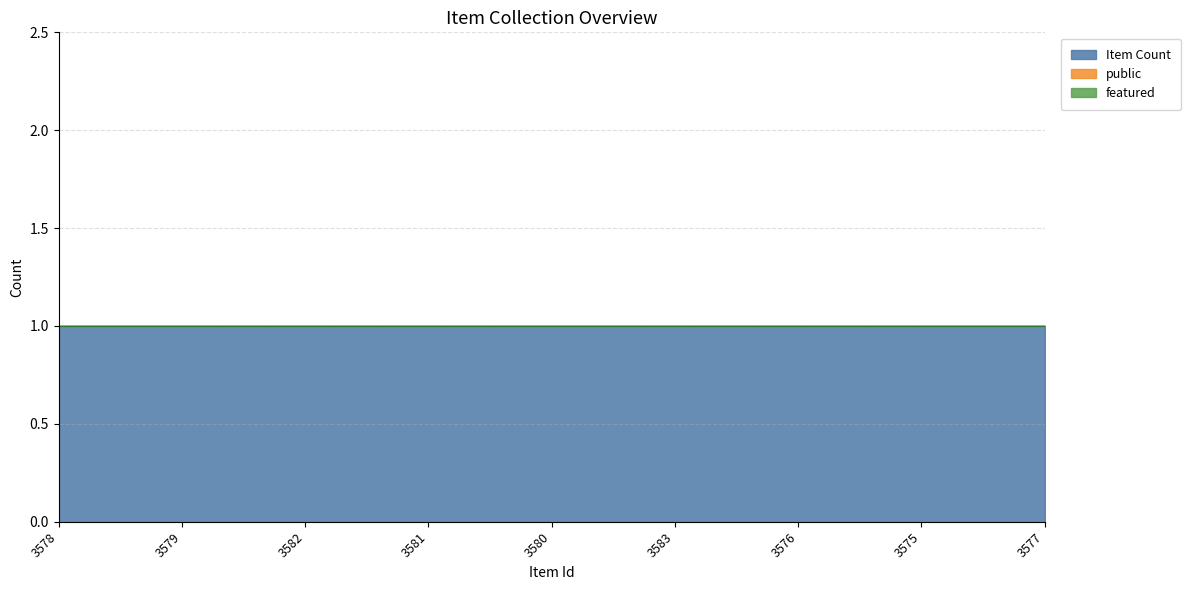

Reading left to right, what are all the values shown in this chart?

public: 0	0	0	0	0	0	0	0	0
featured: 0	0	0	0	0	0	0	0	0
Item Count: 1	1	1	1	1	1	1	1	1